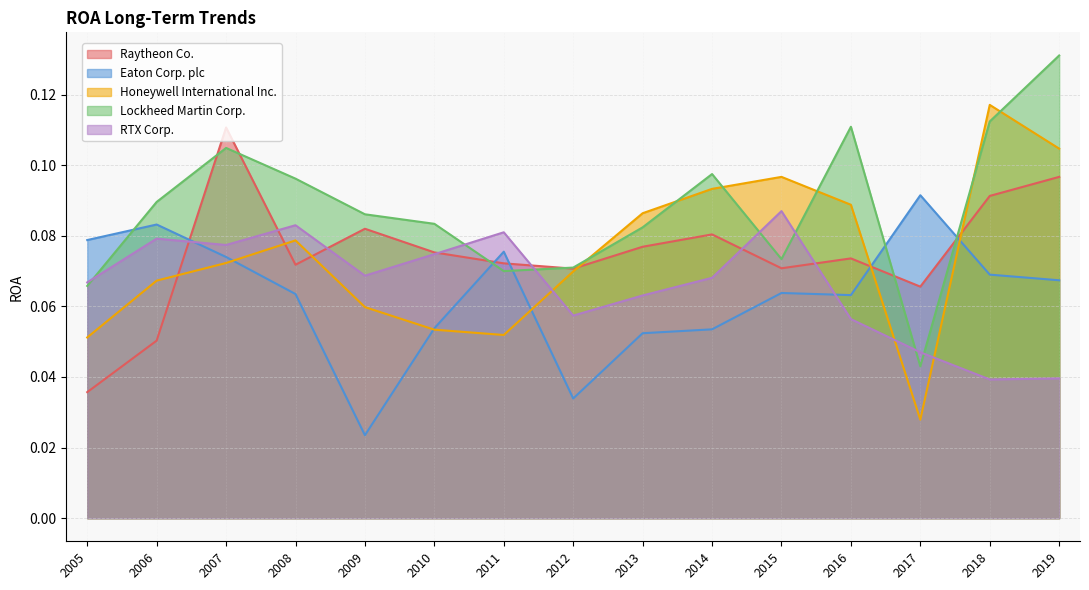

The Honeywell International Inc. series shows 0.1 at 2016. True or false?

True